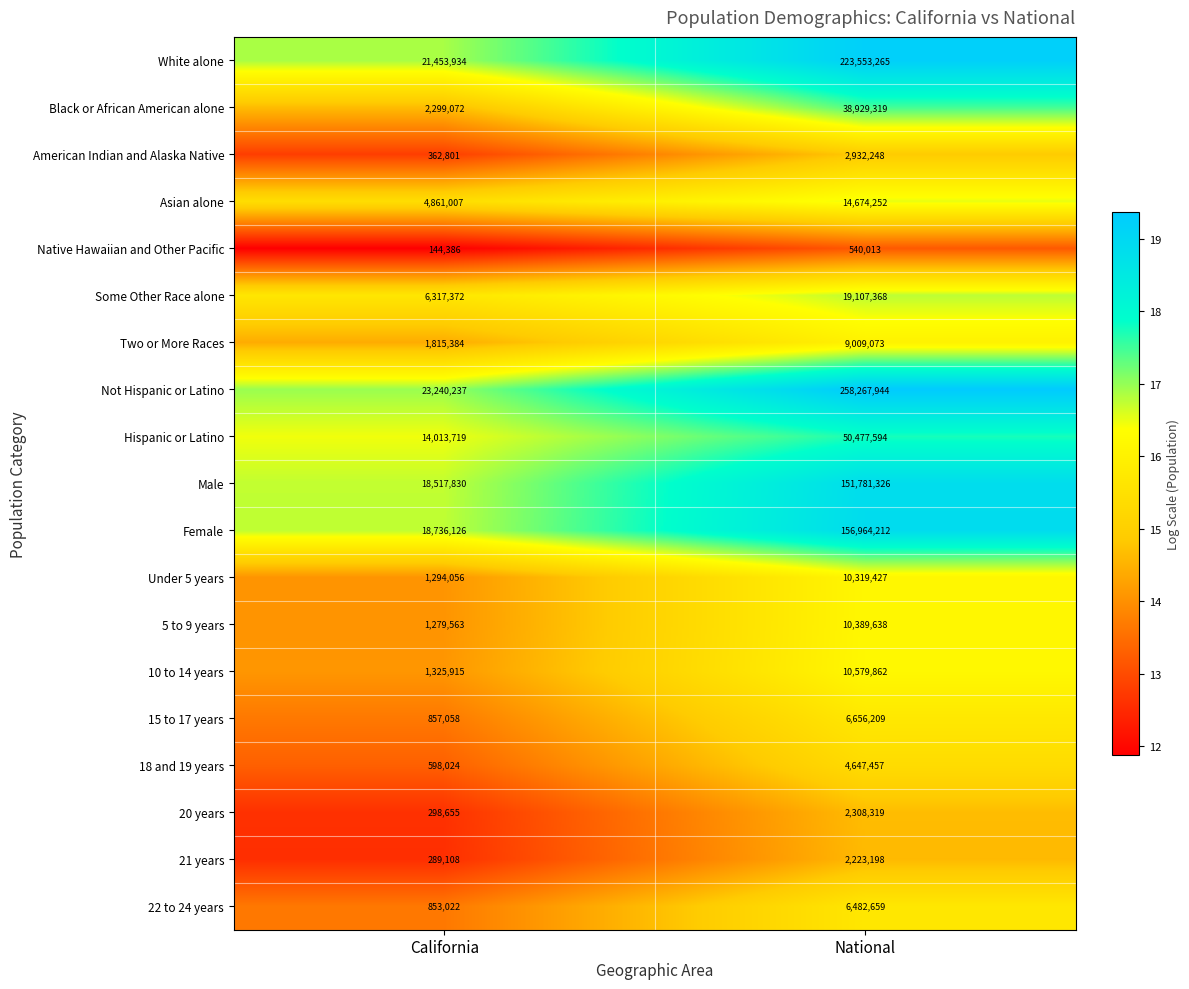

True or false: 20 years has a value of 298655 at California.

True